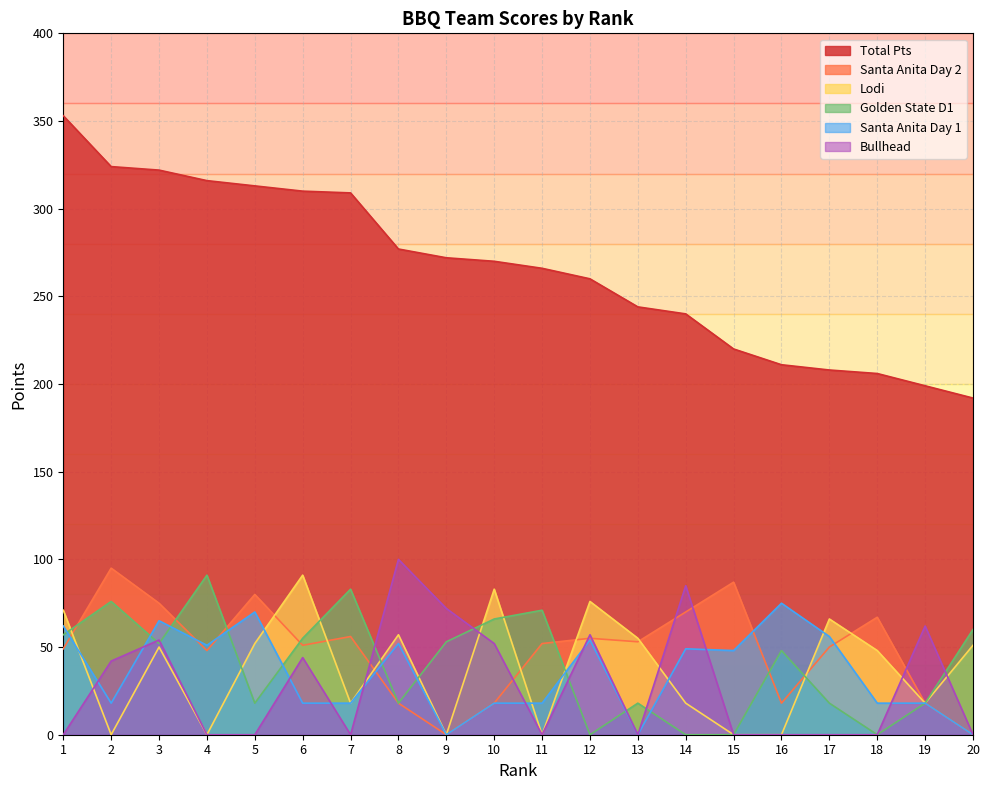

After their last crossing, which series has the higher values: Santa Anita Day 2 or Bullhead?

Bullhead